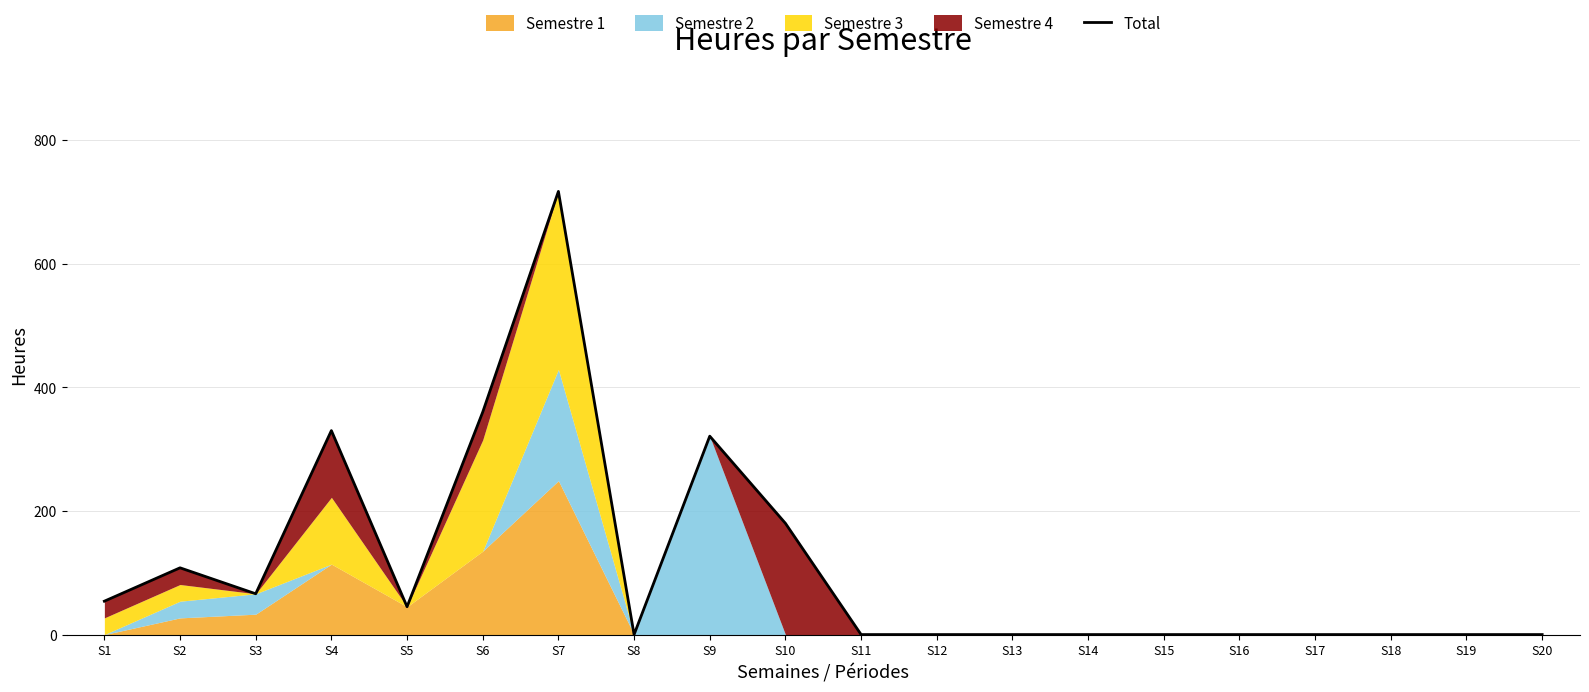

How many interior local peaks (higher than both neighbors) does the data have?

4